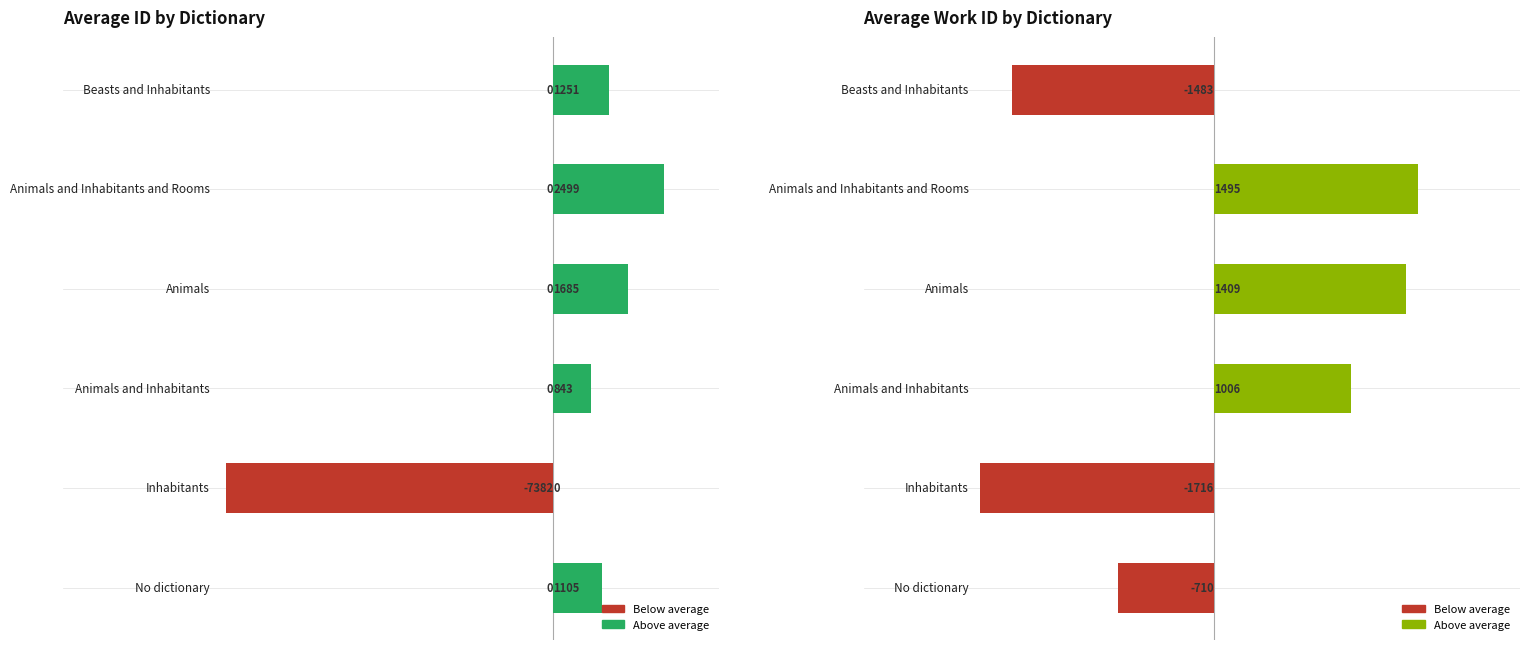

List the series in order of their overall mean, highest first.

Above average (id), Above average (work_id), Below average (work_id), Below average (id)